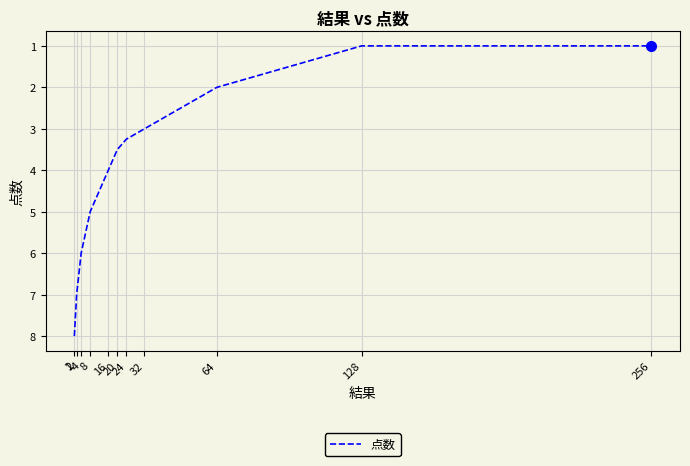

What is the difference between the maximum and minimum values?

7.0